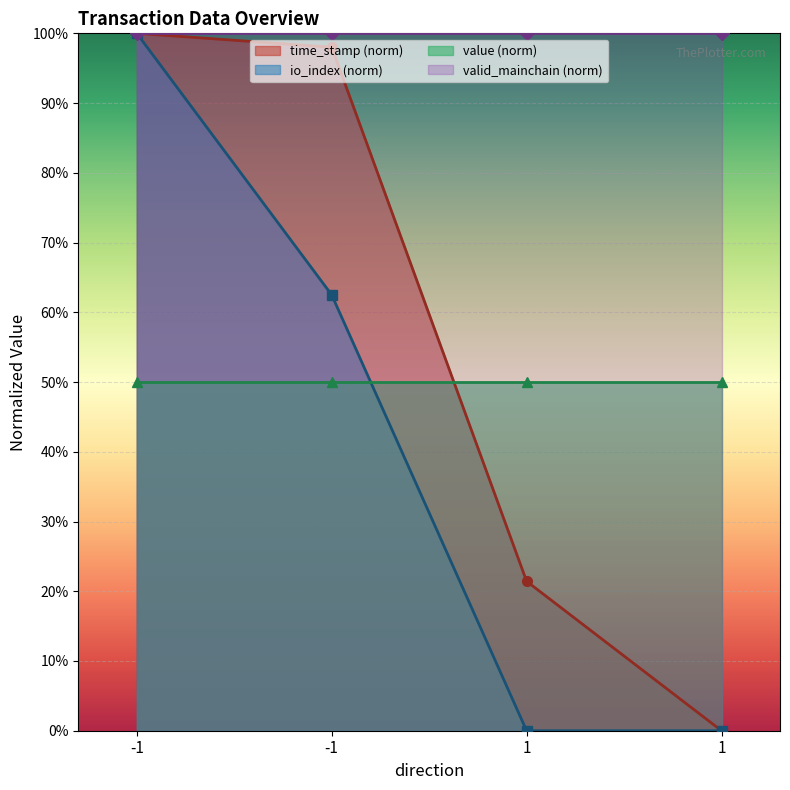

How many data points in io_index are less than 62?

2